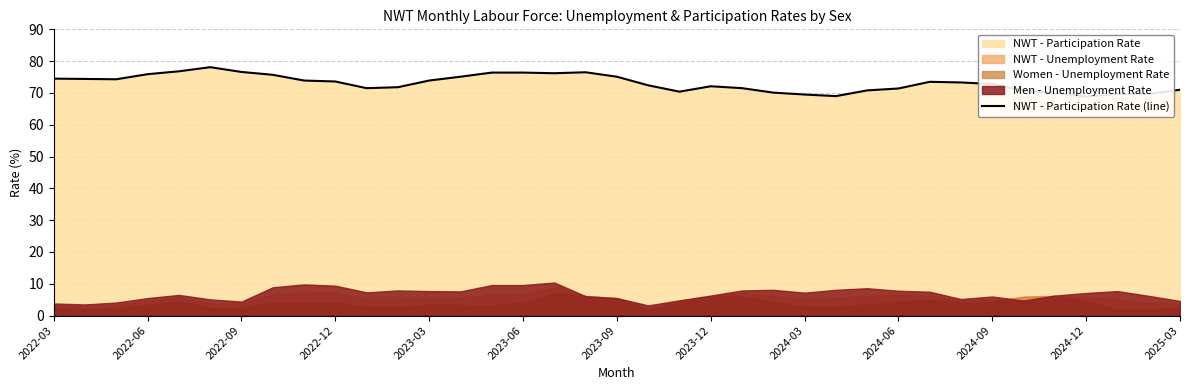

Reading left to right, what are all the values shown in this chart?

74.5	74.4	74.3	75.9	76.8	78.1	76.6	75.7	73.9	73.6	71.5	71.8	73.9	75.1	76.4	76.4	76.2	76.5	75.1	72.4	70.4	72.1	71.5	70.1	69.5	69.0	70.8	71.4	73.5	73.3	72.8	70.7	69.9	68.9	69.7	69.7	71.0